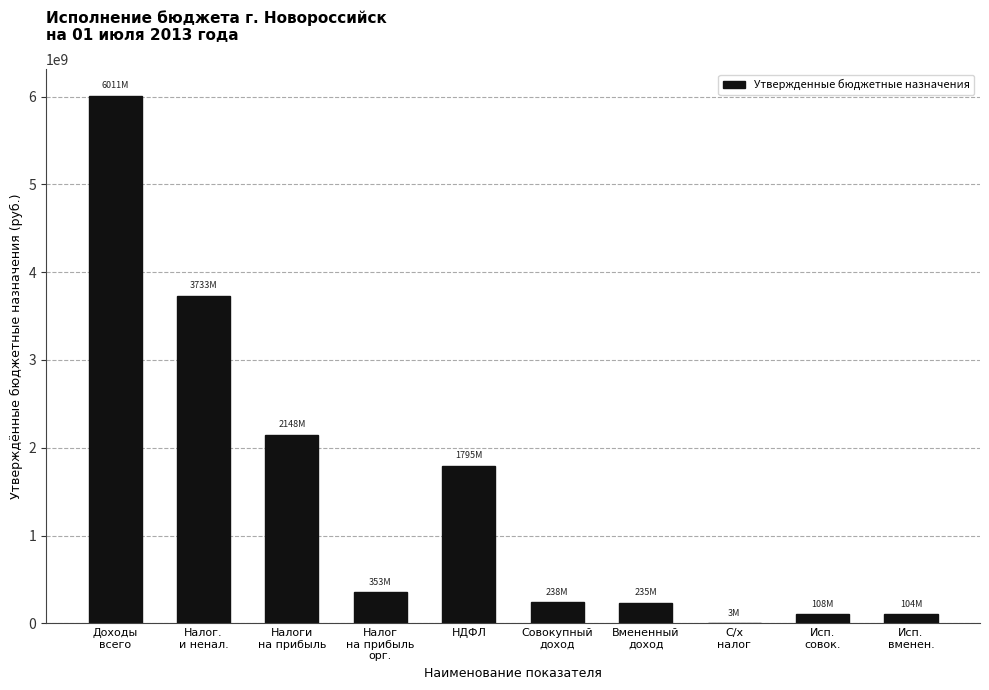

What is the maximum value shown in the chart?

6010831173.8